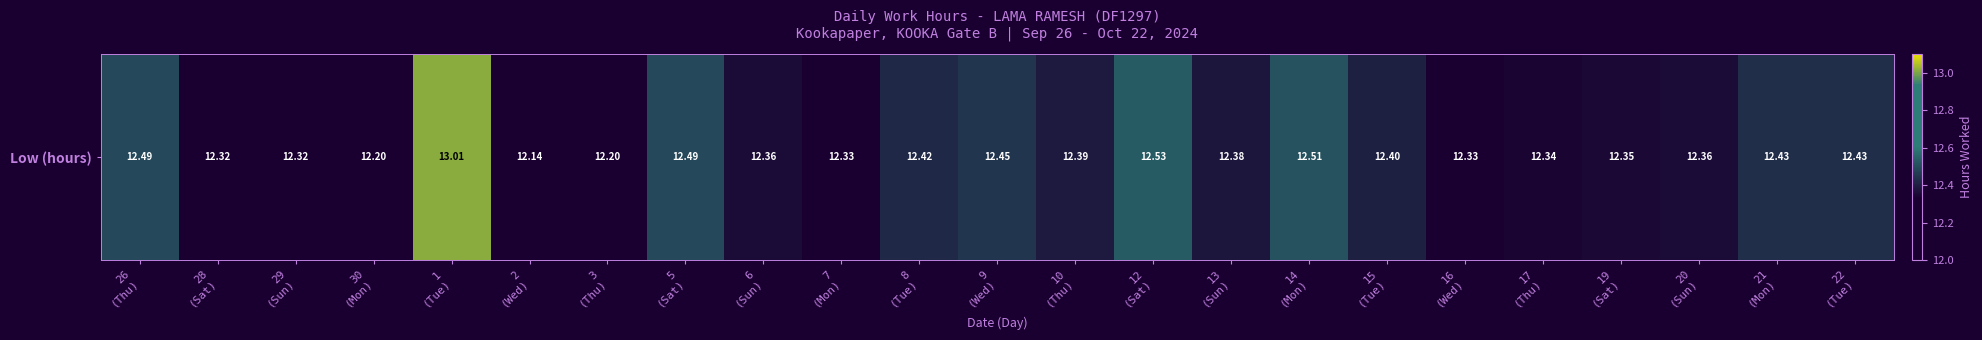

The chart shows a value of 12.4 at 8
(Tue). True or false?

True